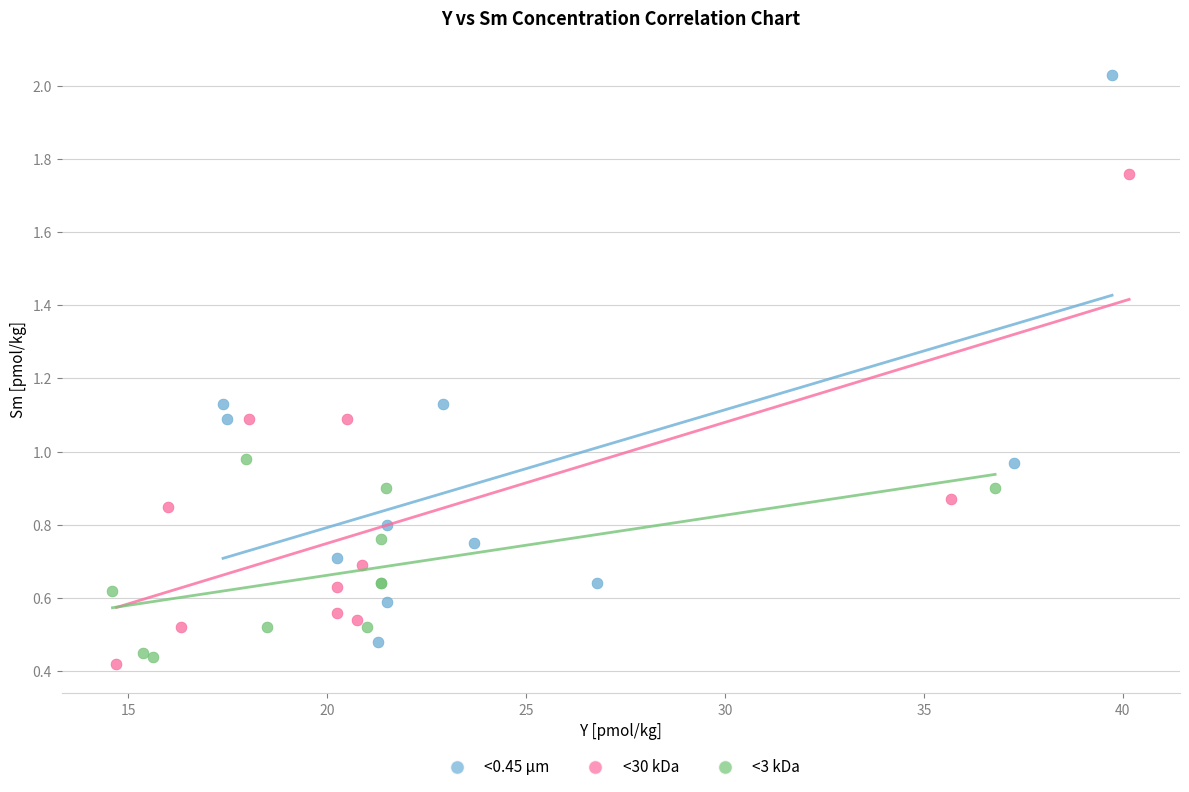

Which series has the largest Y range (max minus min)?

<0.45 μm